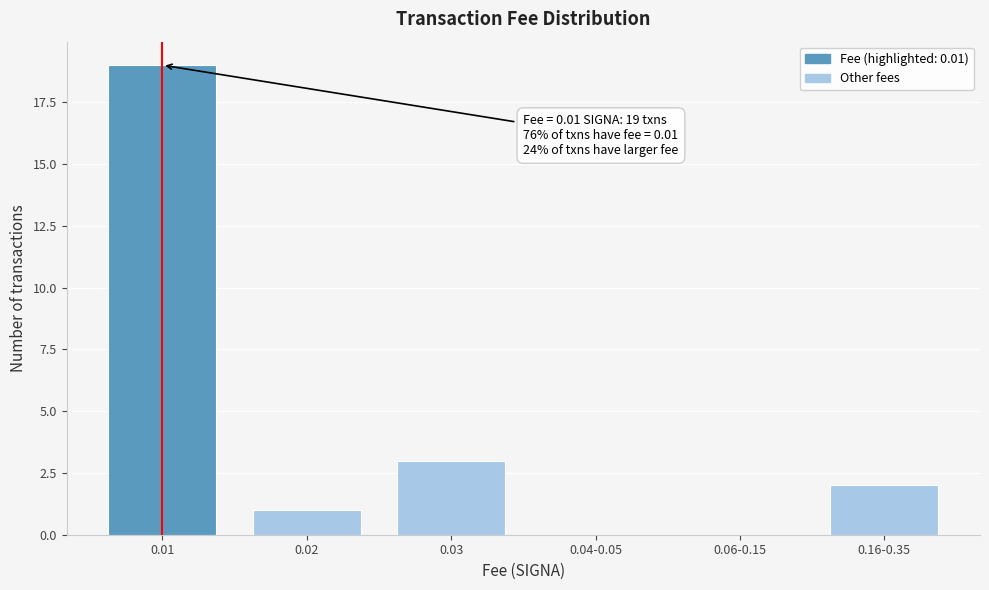

Reading left to right, list all the values displayed in this chart.

0.01=19	0.02=1	0.03=3	0.04-0.05=0	0.06-0.15=0	0.16-0.35=2